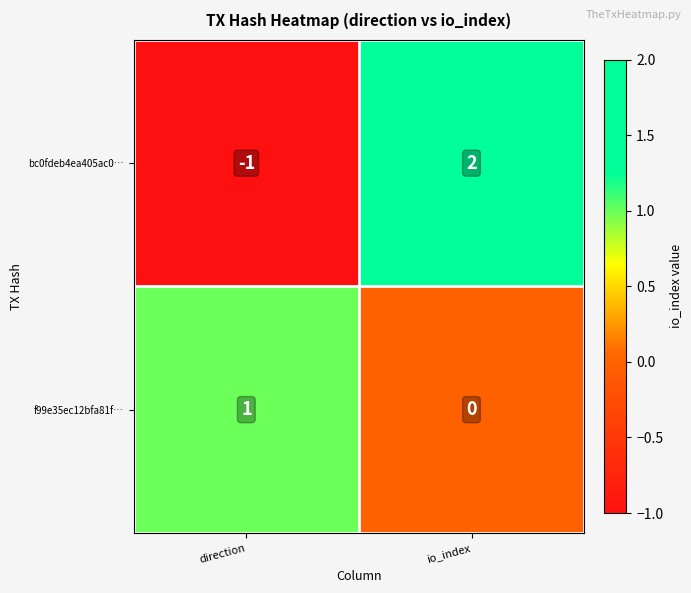

How many data points does each series have?

2